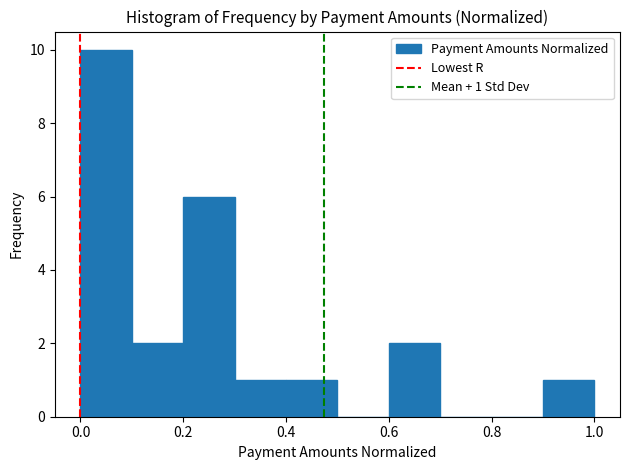

Over which range of the x-axis is the bar tallest?

0.0 to 0.1